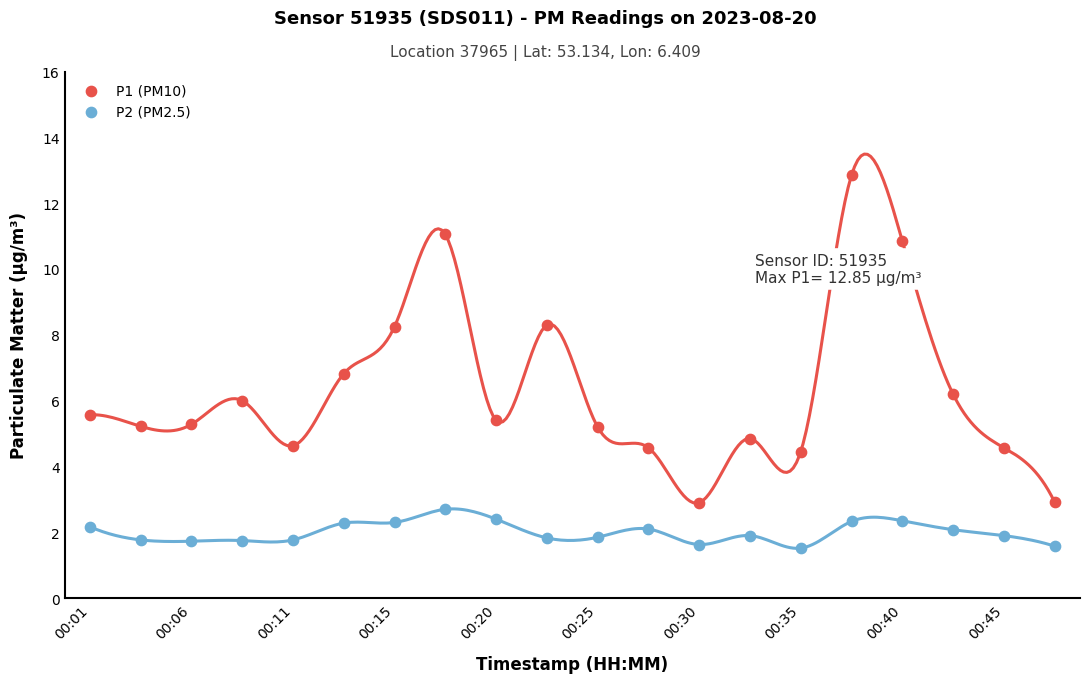

Across all data points, what is the range of Y values (max minus min)?

11.3